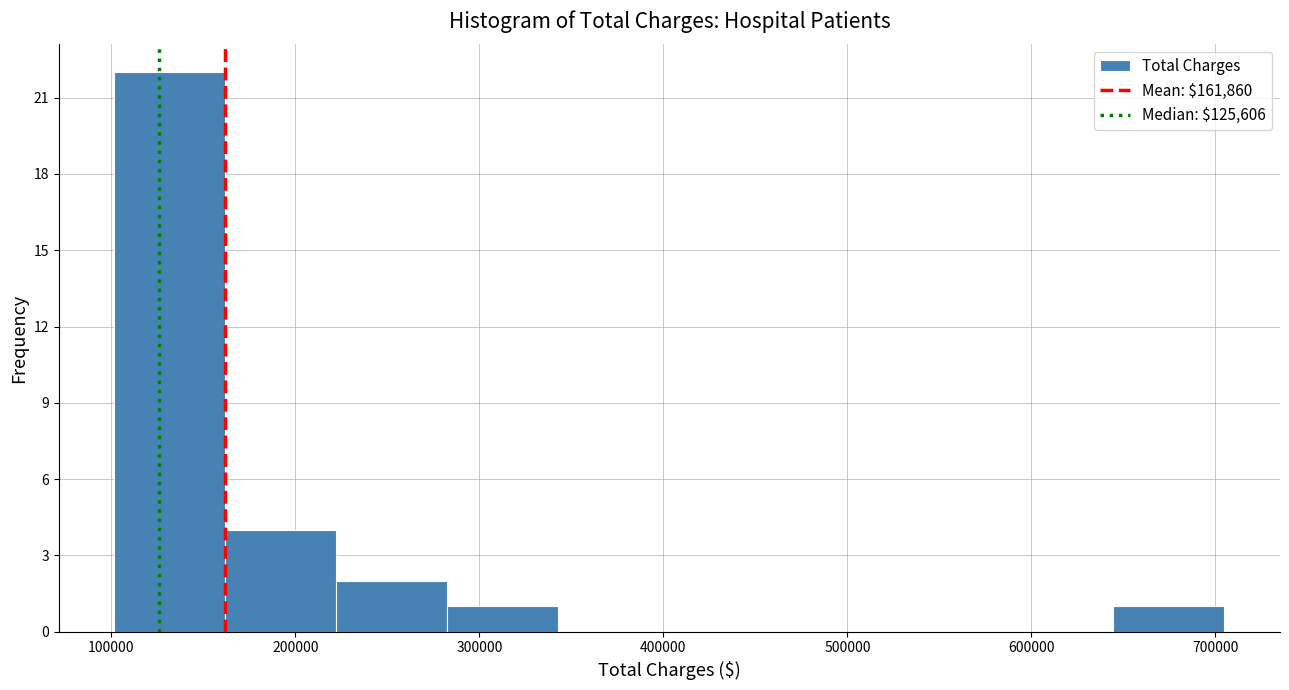

Reading left to right, transcribe this chart: for each bar, give the range it covers on the x-axis and its height. Neither the bar edges nor the heights are printed on the chart, so give them approximately, as read against the axes.

100000 to 160000: 22
160000 to 220000: 4
220000 to 280000: 2
280000 to 340000: 1
340000 to 400000: 0
400000 to 460000: 0
460000 to 520000: 0
520000 to 580000: 0
580000 to 640000: 0
640000 to 700000: 1